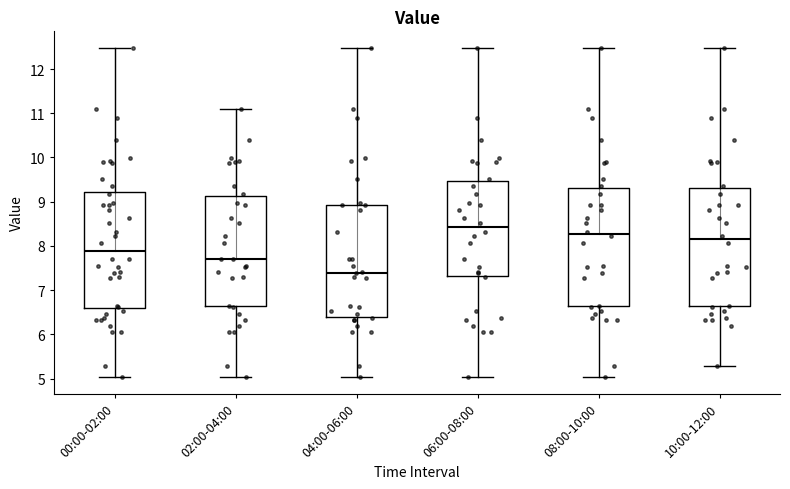

Reading left to right, read every box against the y-axis: the position of its median line, the range the box covers, and the ends of its whiskers. The values are not printed on the chart, so give them approximately, as read against the axis.

00:00-02:00: median 7.9, box 6.6 to 9.2, whiskers 5.0 to 12.5
02:00-04:00: median 7.7, box 6.6 to 9.1, whiskers 5.0 to 11.1
04:00-06:00: median 7.4, box 6.4 to 8.9, whiskers 5.0 to 12.5
06:00-08:00: median 8.4, box 7.3 to 9.5, whiskers 5.0 to 12.5
08:00-10:00: median 8.3, box 6.6 to 9.3, whiskers 5.0 to 12.5
10:00-12:00: median 8.2, box 6.6 to 9.3, whiskers 5.3 to 12.5